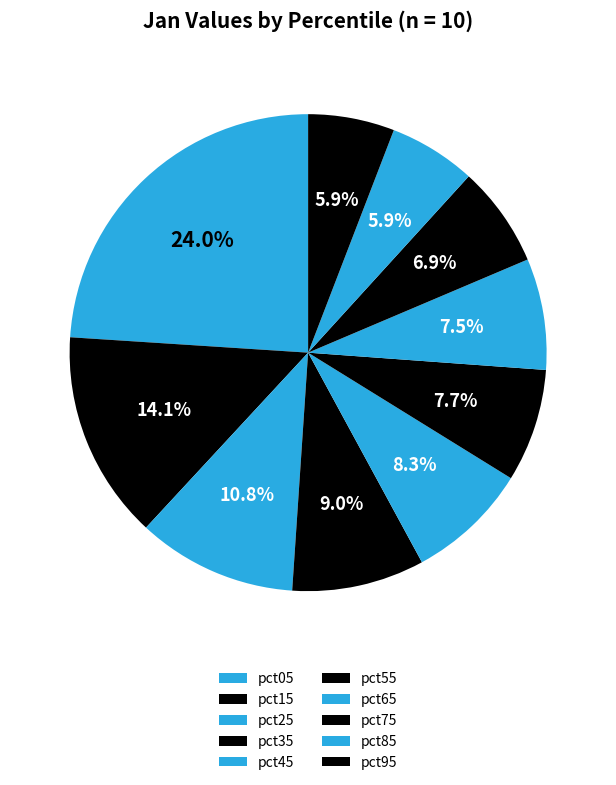

How many slices are in this pie chart?

10